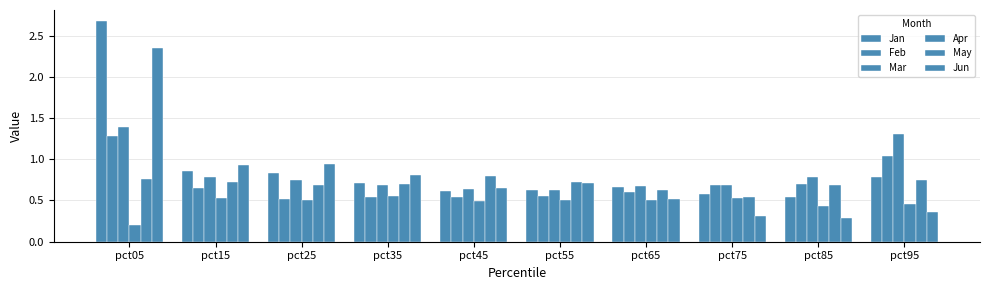

Which series has the largest range (max minus min)?

Jan